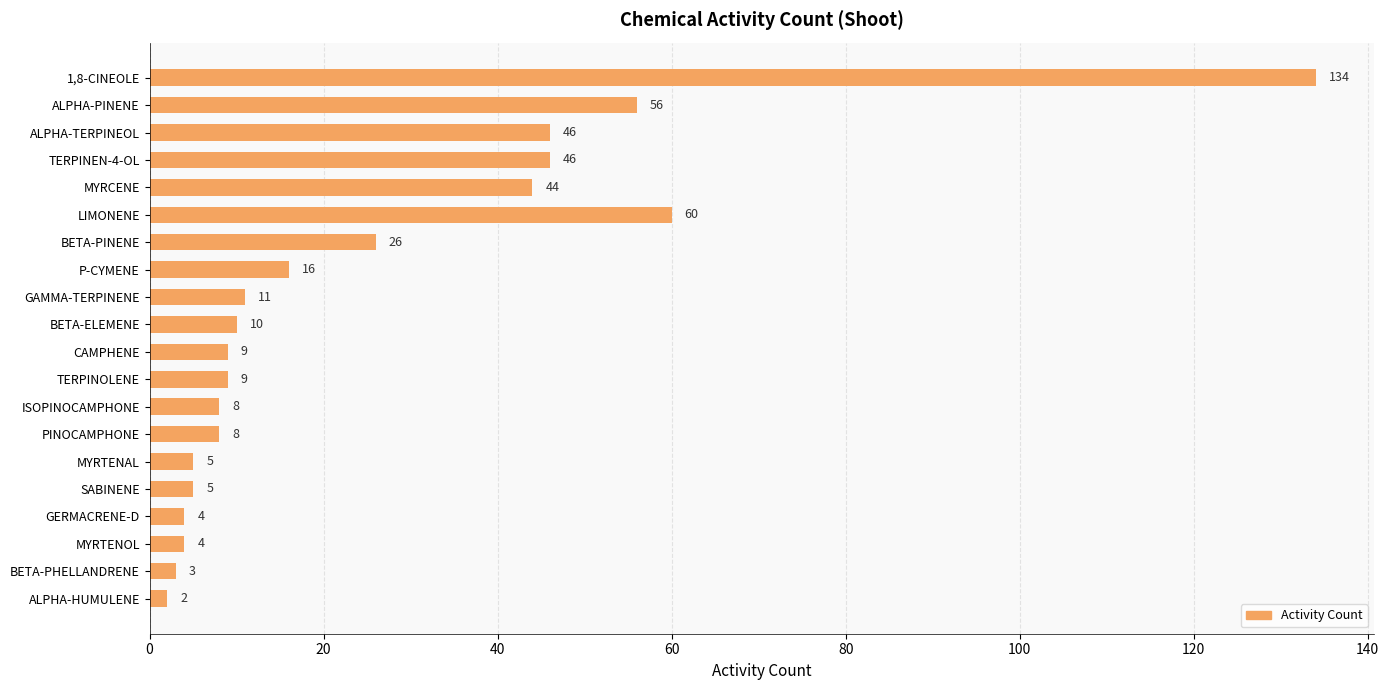

What is the label of the 6th bar from the bottom?

MYRTENAL